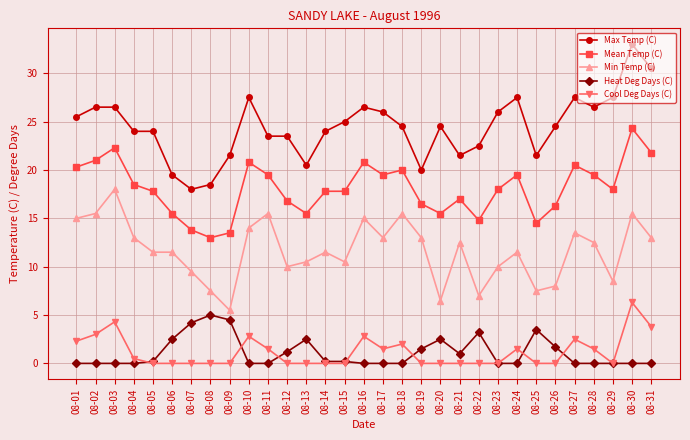

Does the chart display data point markers on the line(s)?

Yes